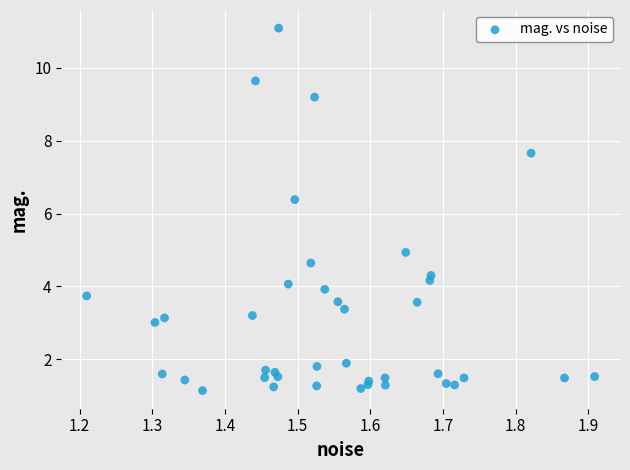

What Y value in the scatter plot is closest to 6?

6.4